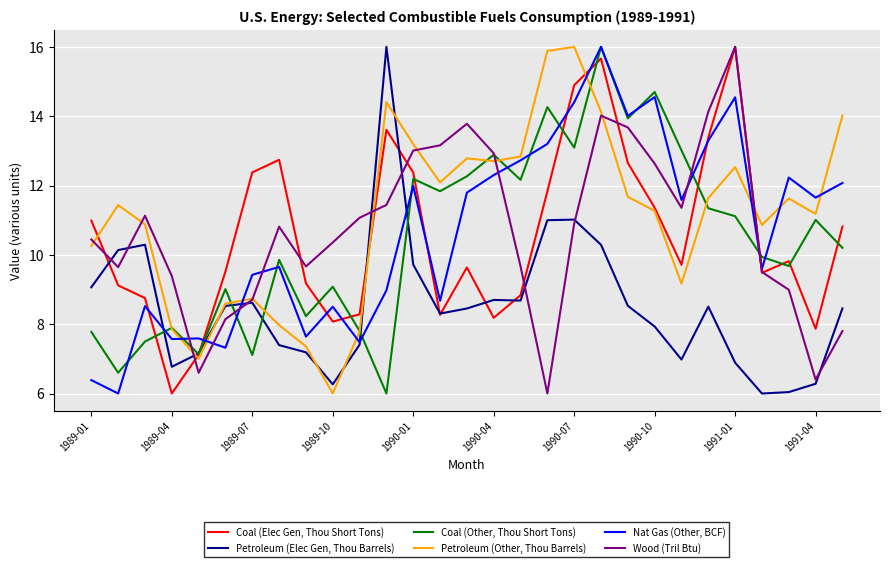

What is the greatest value displayed?

16.0